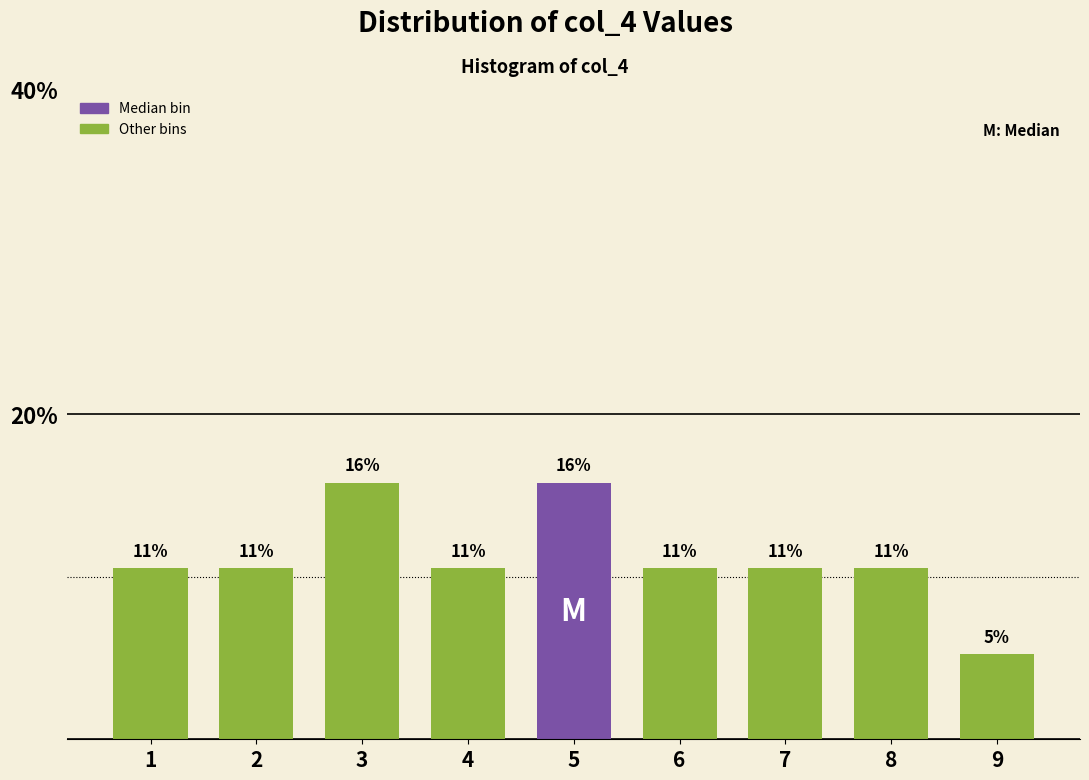

How many bars are there in total?

9